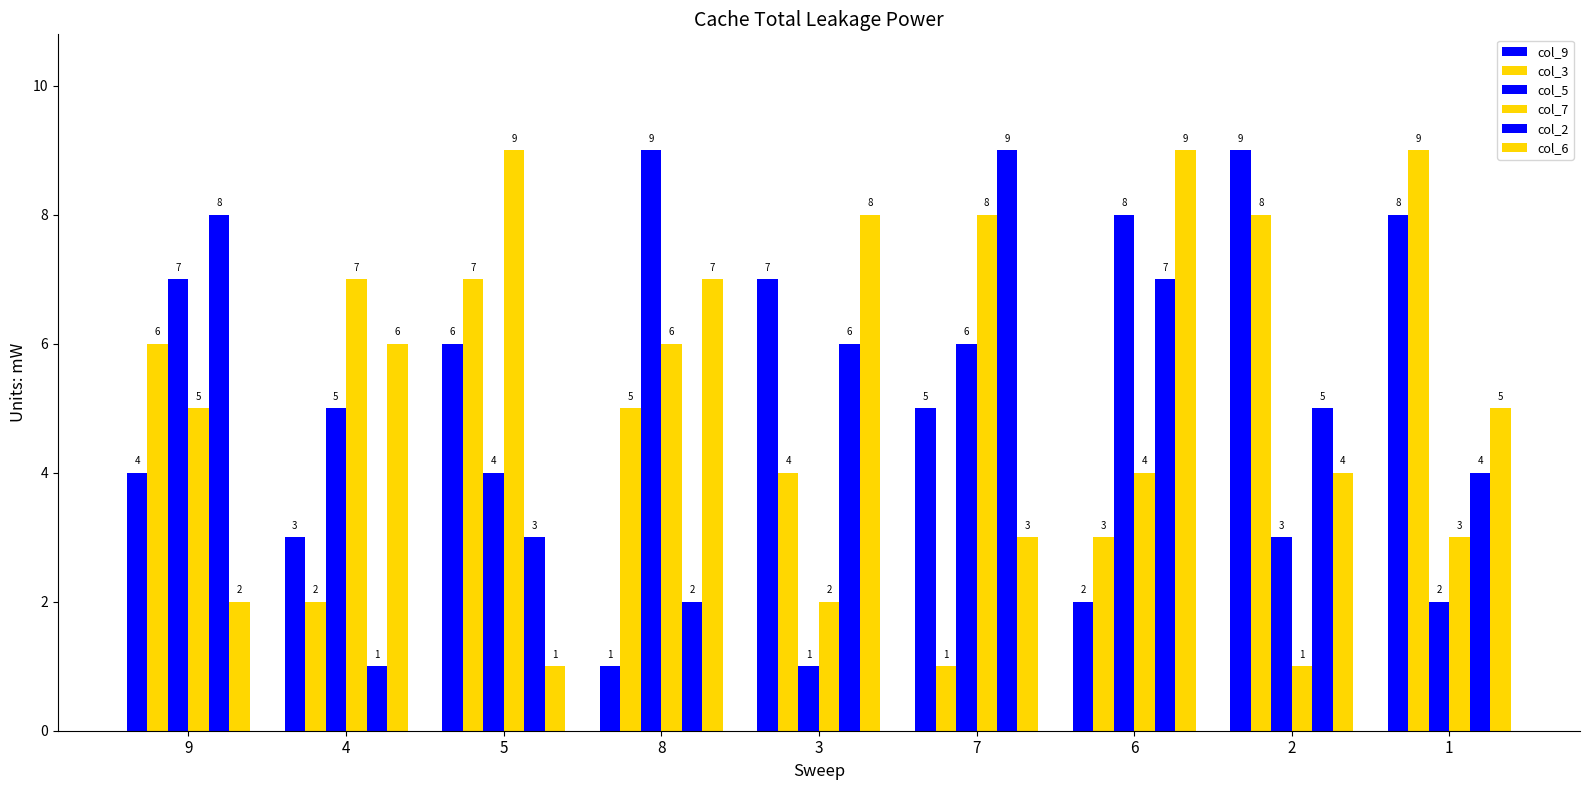

Count the number of categories in the chart.

9